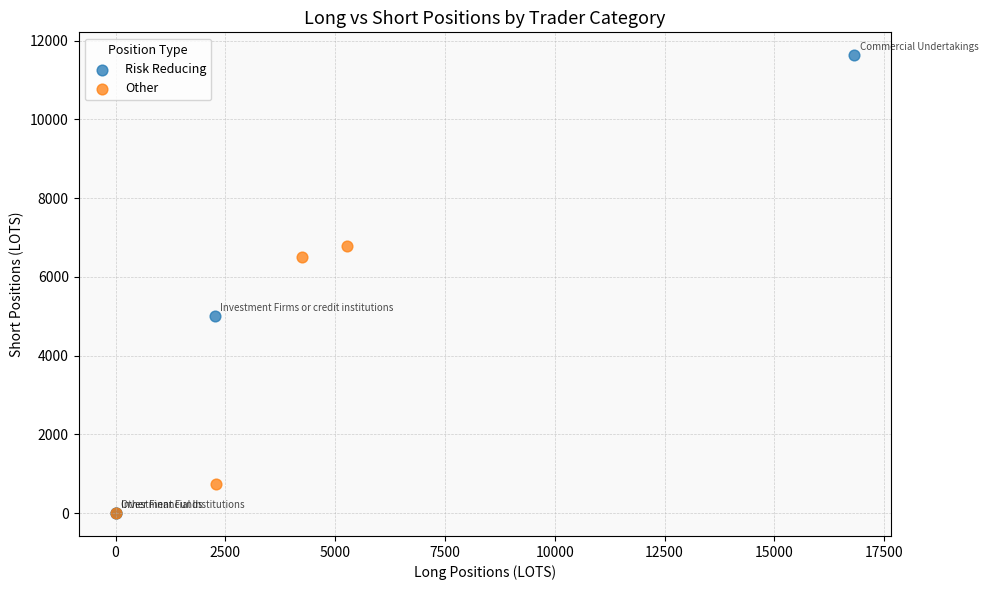

Which series contains the highest Y value?

Risk Reducing